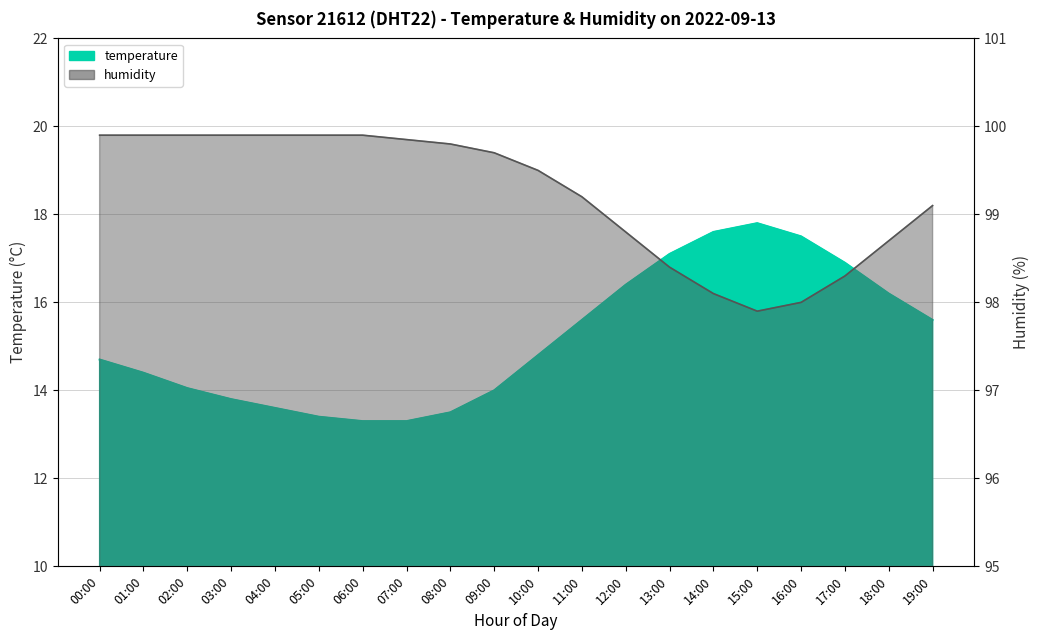

How many categories are shown in the chart?

20